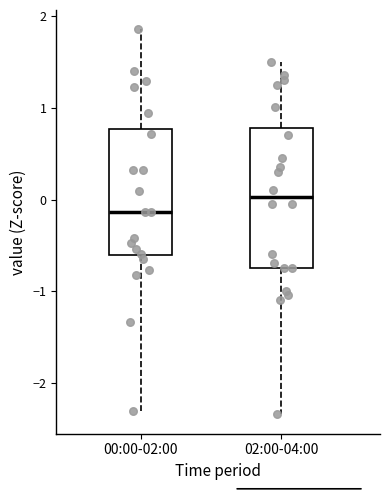

Which box's median line is the highest?

02:00-04:00